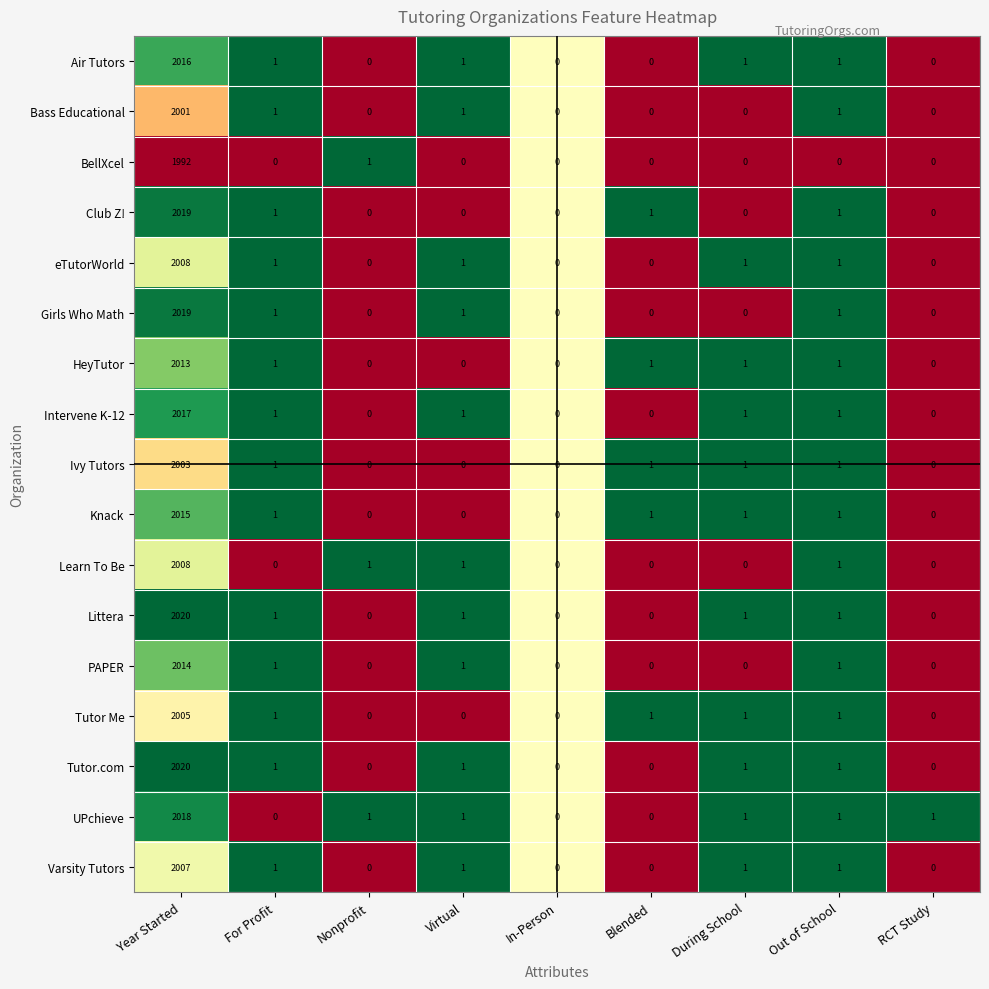

What is the sum of all Club Z! values?

2022